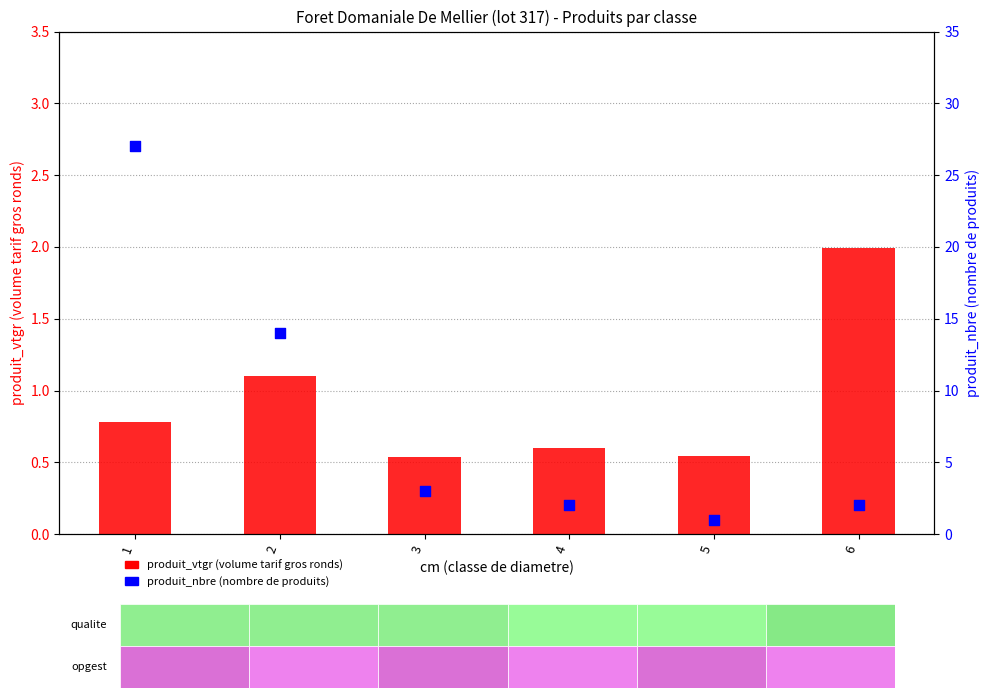

Which series has the widest spread of Y values?

produit_nbre (nombre de produits)